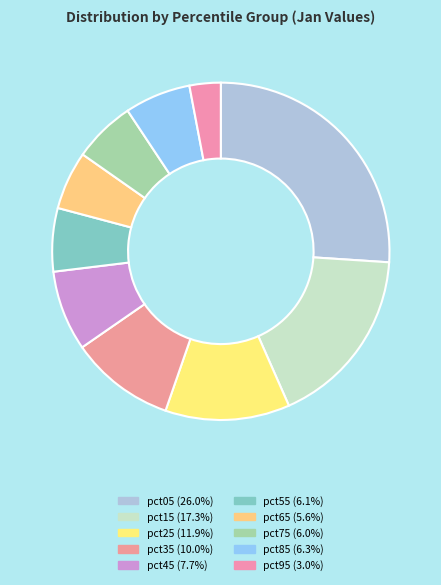

What percentage is the pct95 slice, to the nearest percent?

3%